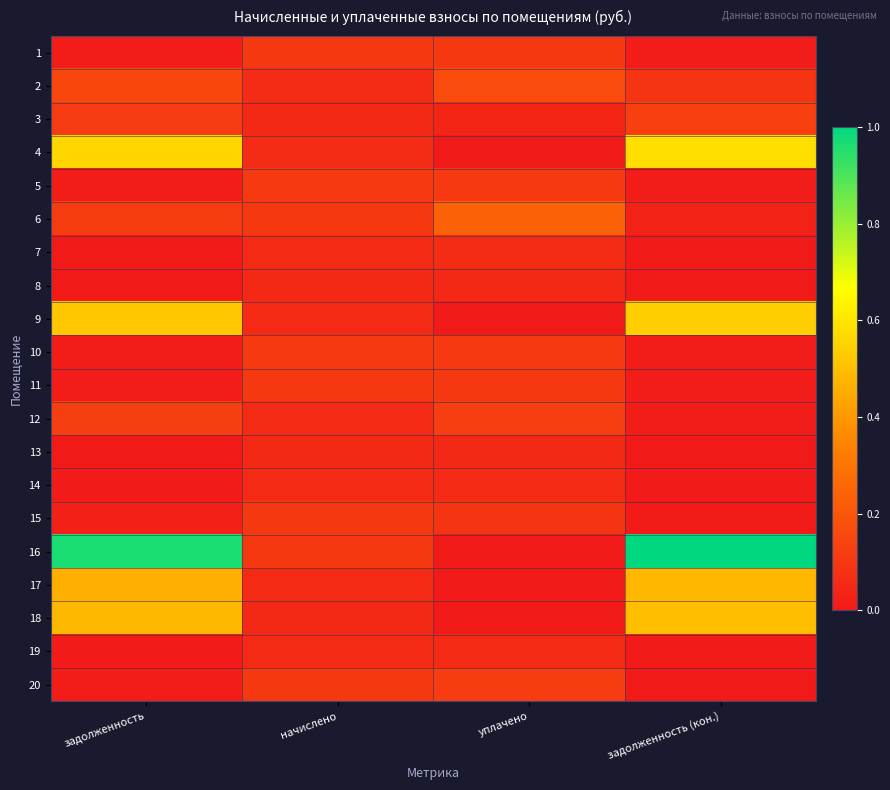

Which series has the largest total across all categories?

16